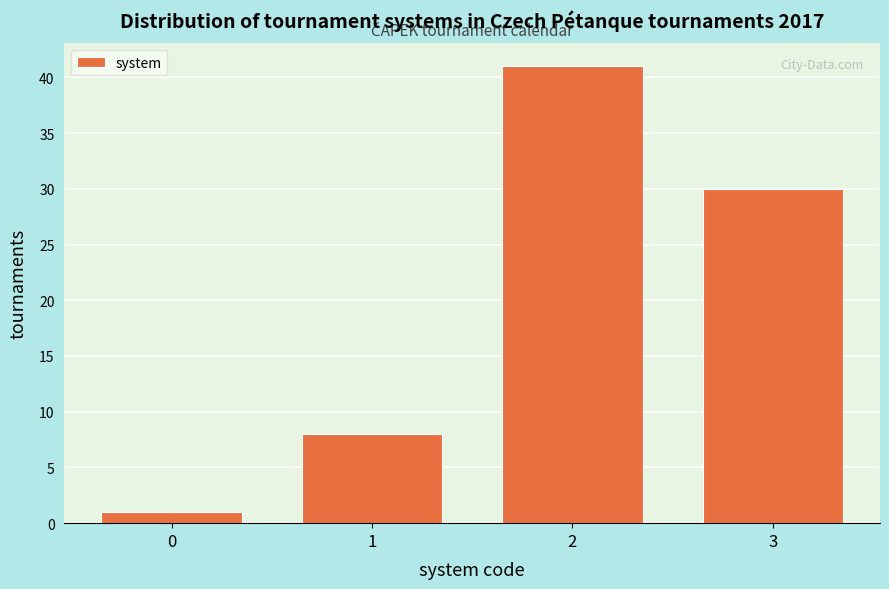

Reading left to right, list all the values displayed in this chart.

1	8	41	30